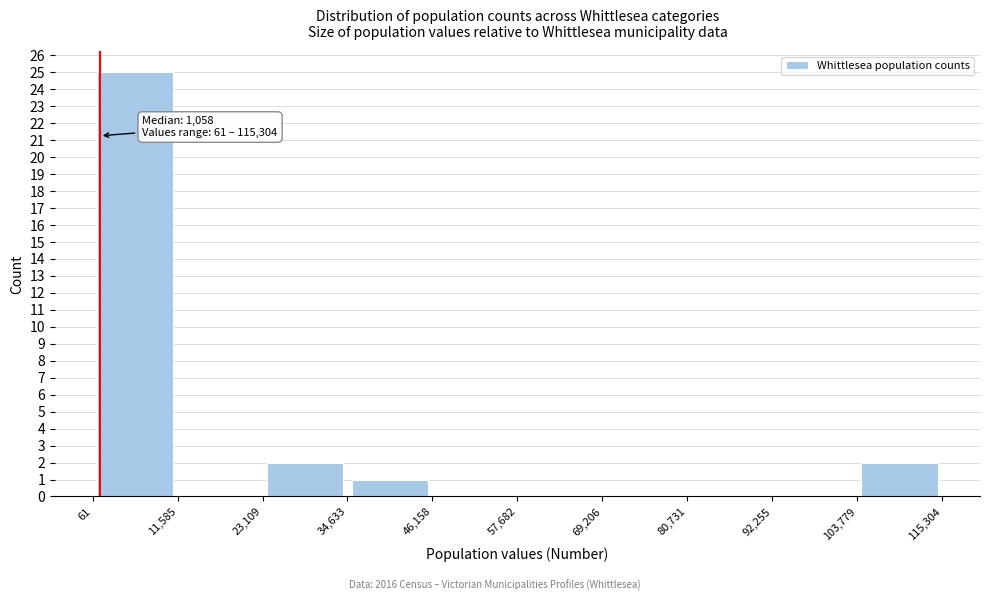

Over which range of the x-axis is the bar tallest?

61 to 11,585